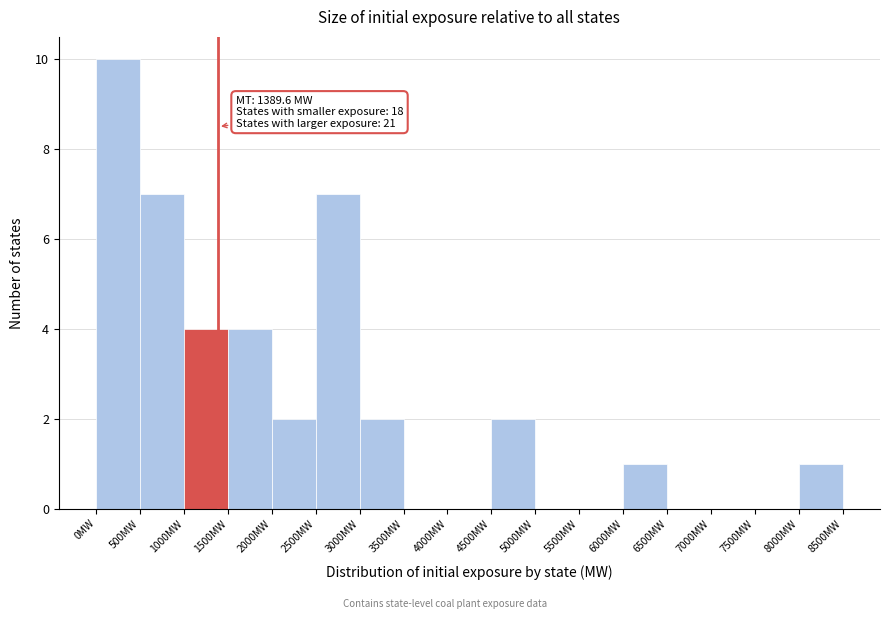

Over which range of the x-axis is the bar tallest?

0 to 500